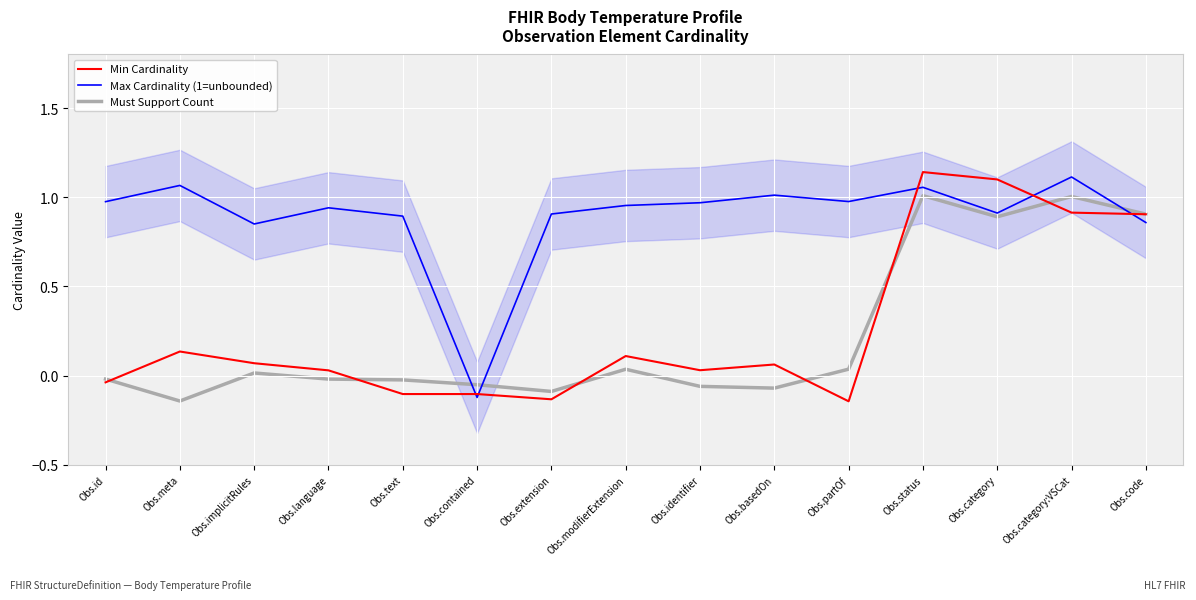

What is the sum of the Must Support Count values at Obs.category and Obs.text?

0.9